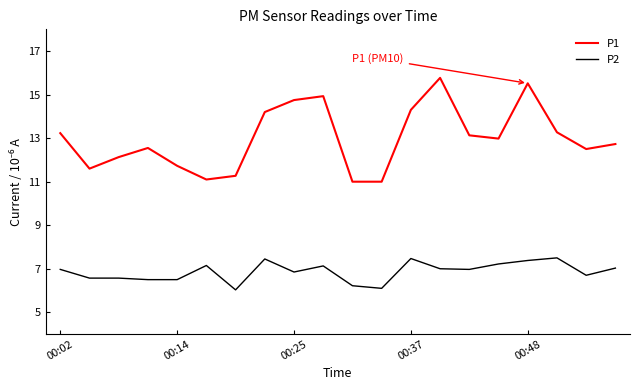

True or false: P2 and P1 intersect in this chart.

False